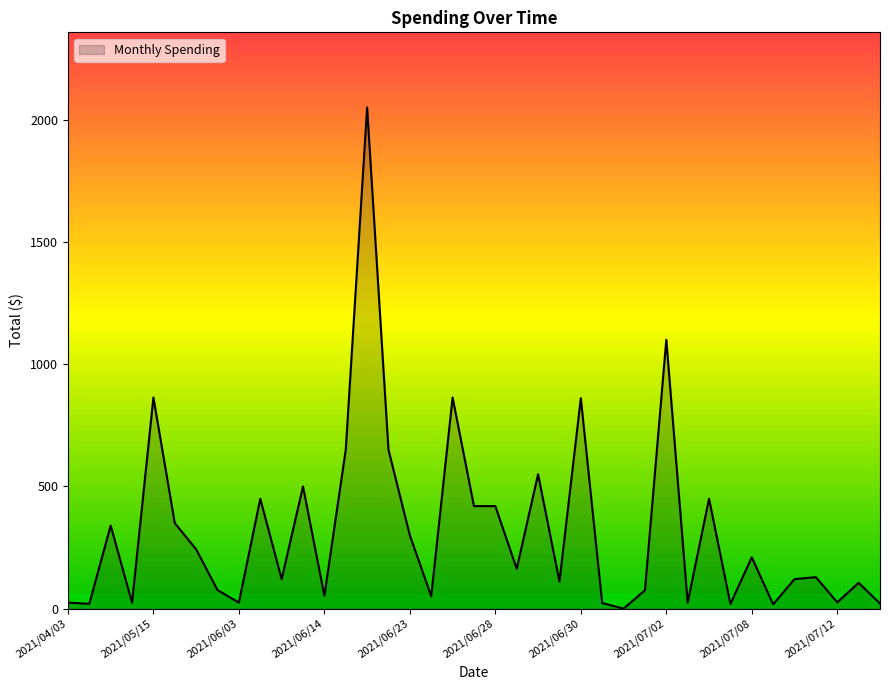

What is the greatest value displayed?

2050.0